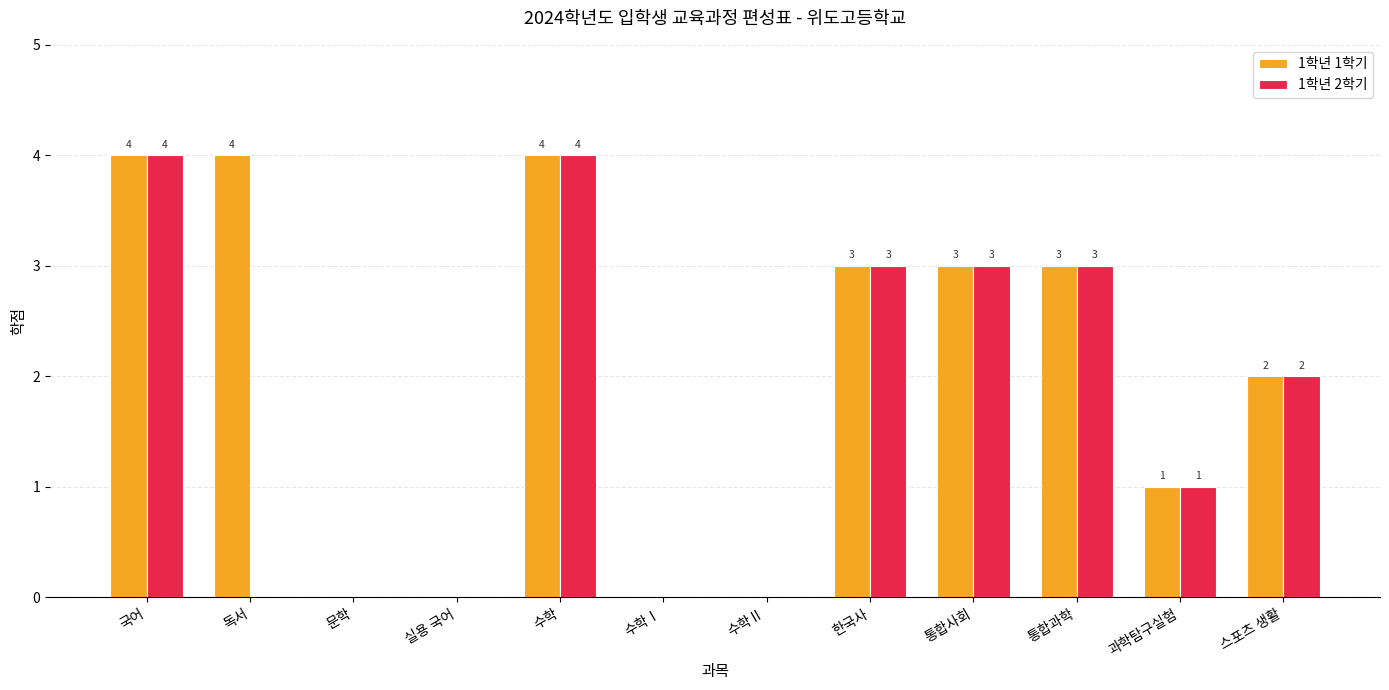

Is the value of 1학년 1학기 at 국어 greater than the value of 1학년 2학기 at 통합사회?

Yes